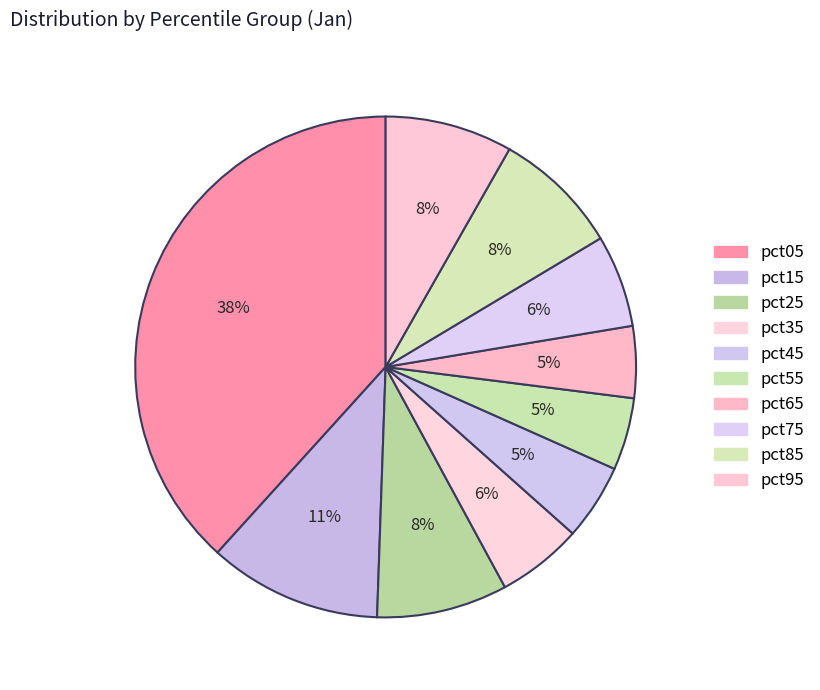

How many slices are in this pie chart?

10